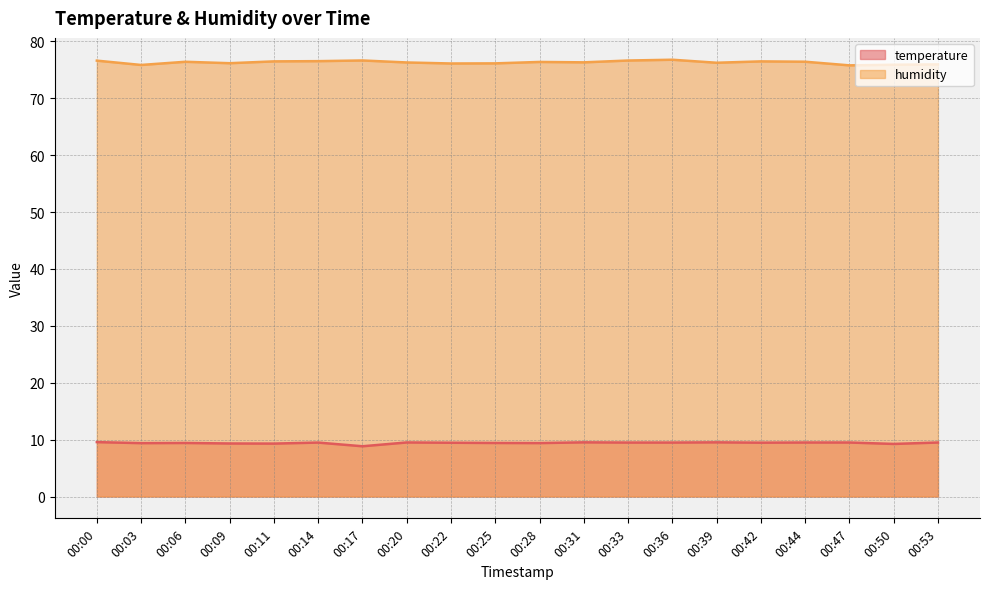

True or false: humidity has more than 2 interior local peaks.

True